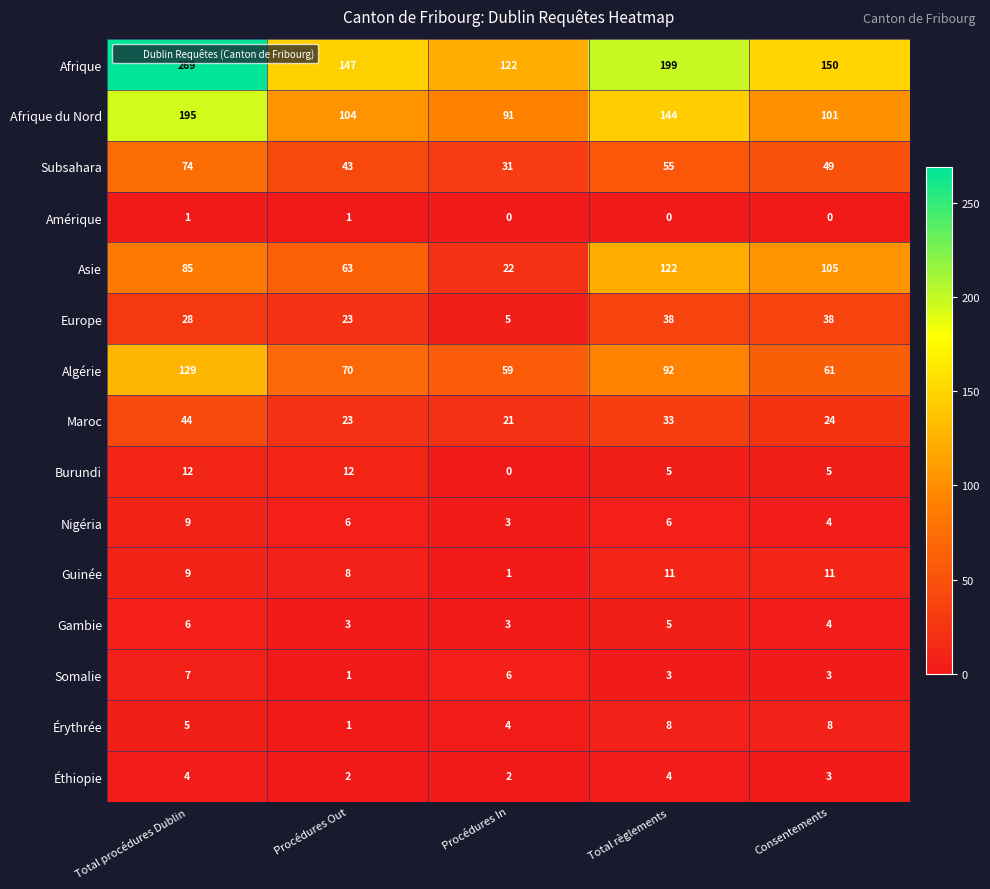

What is the difference between the maximum and minimum values in the Algérie series?

70